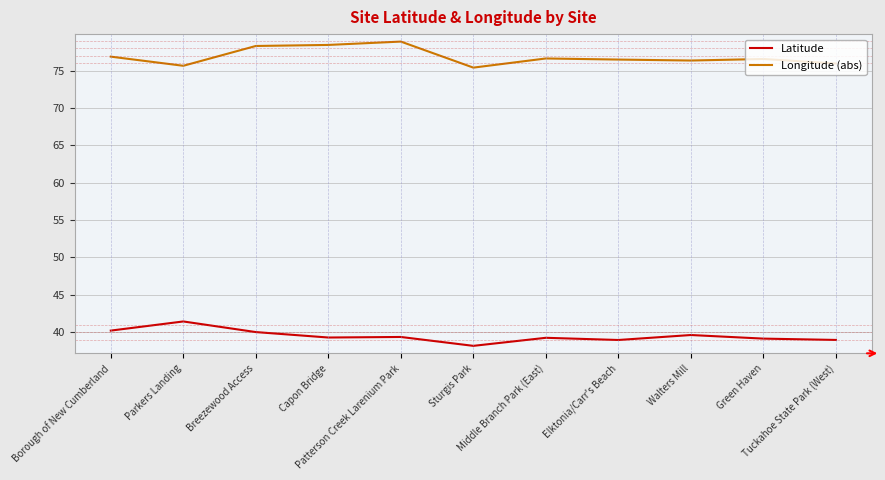

What is the total value across all series at Capon Bridge?

117.7